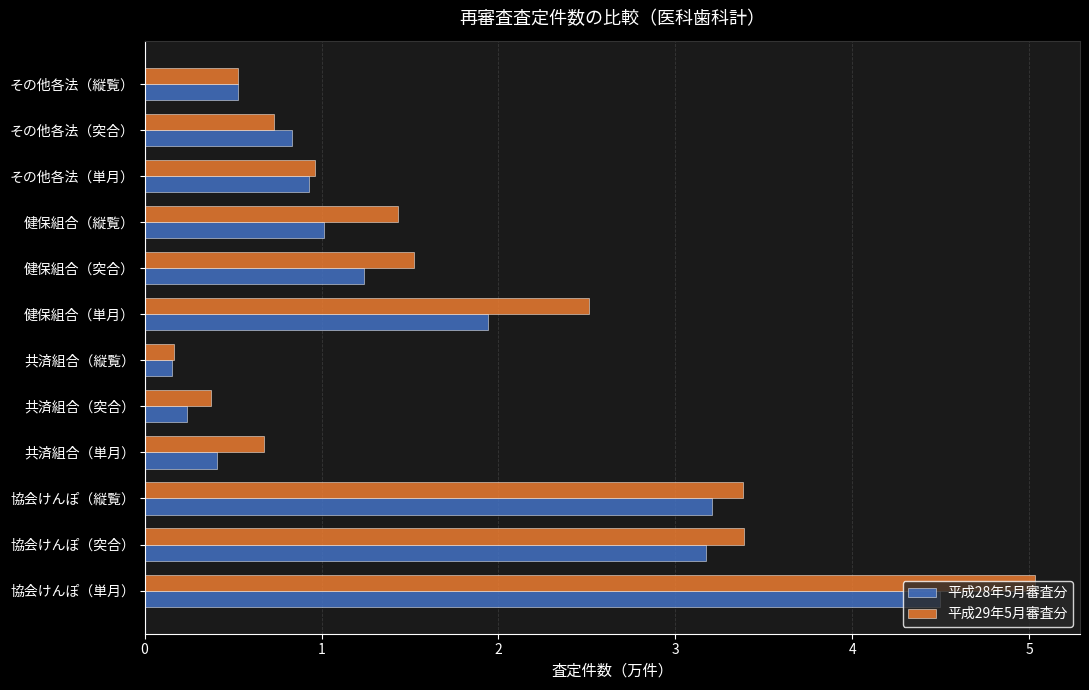

Which series has the largest range (max minus min)?

平成29年5月審査分